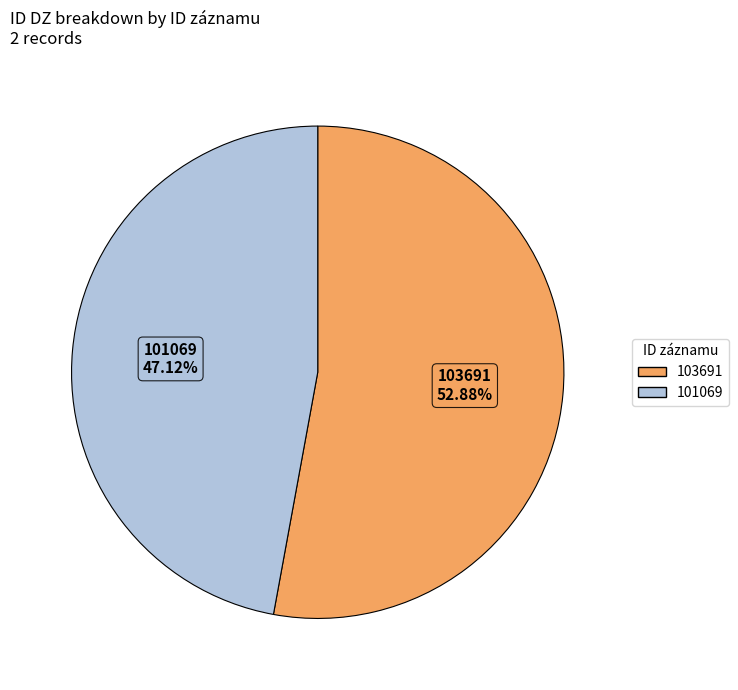

What is the smallest slice in the pie chart?

101069